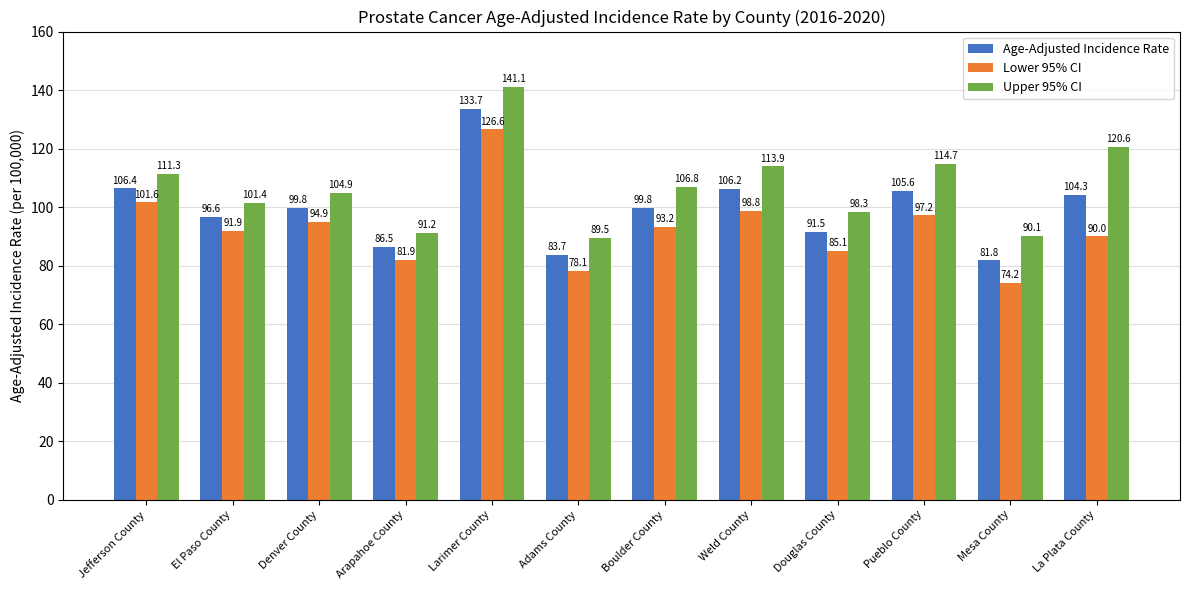

How many values in the Lower 95% CI series are below 93?

6